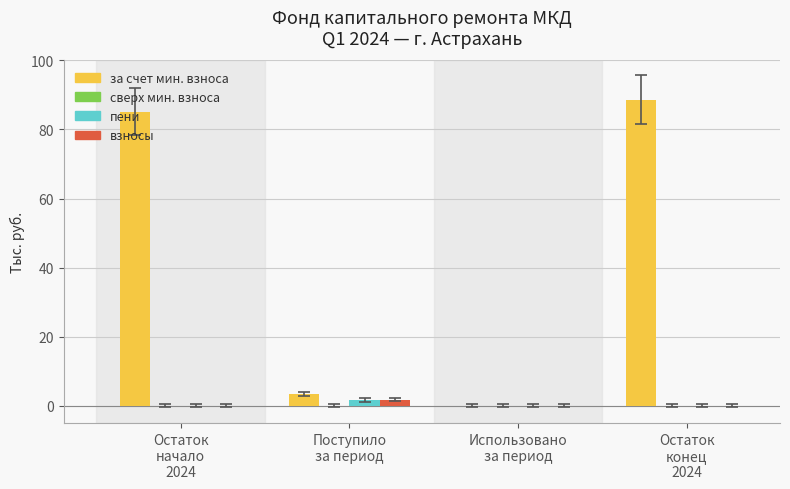

What is the greatest value displayed?

88.6